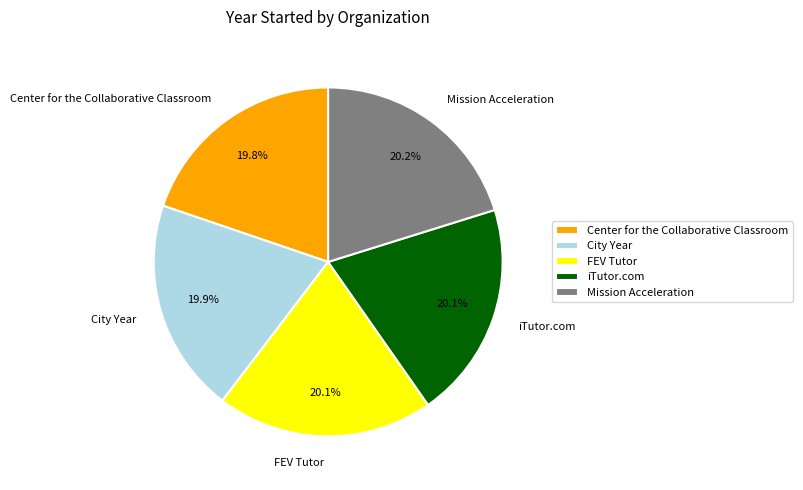

To the nearest percent, what portion does Center for the Collaborative Classroom represent?

20%